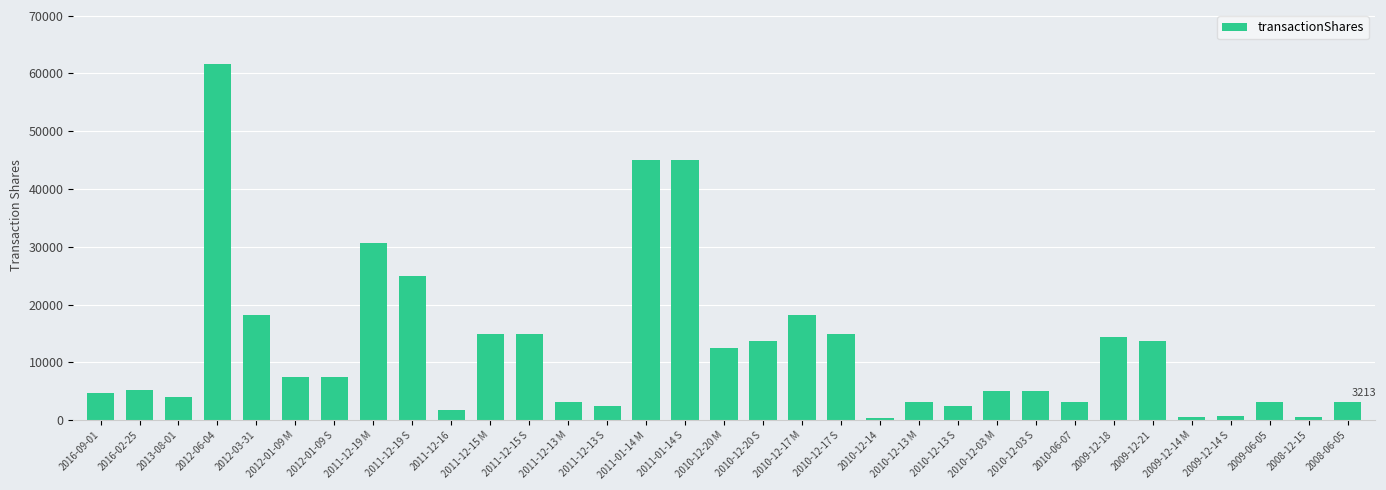

At which label is the value closest to 31062?

2011-12-19 M